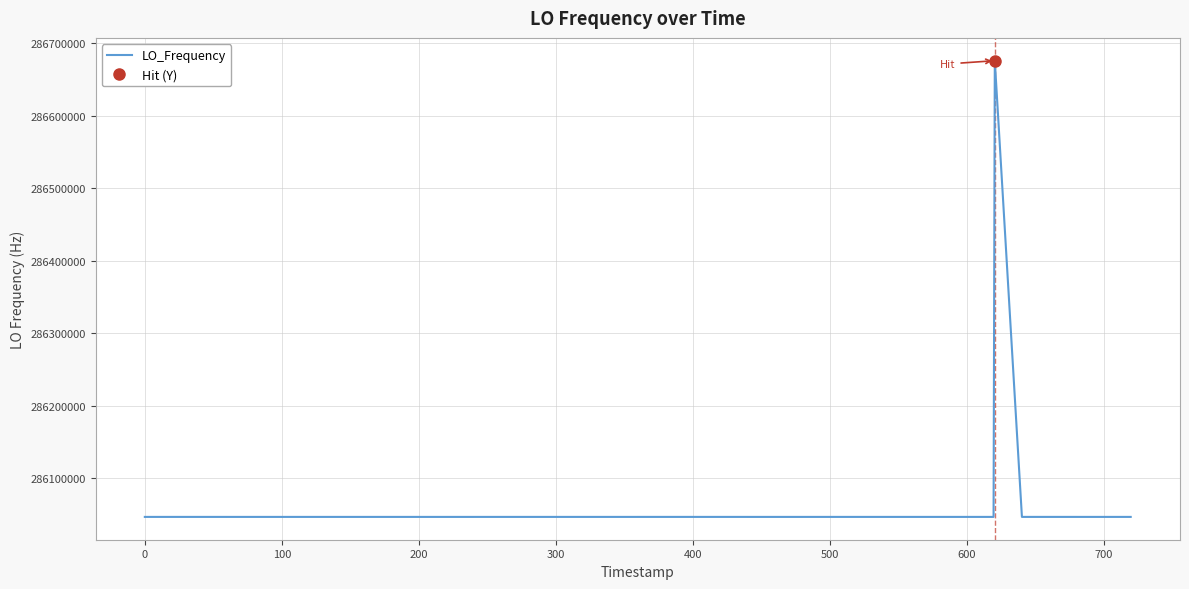

What is the minimum value for LO_Frequency?

286046988.6